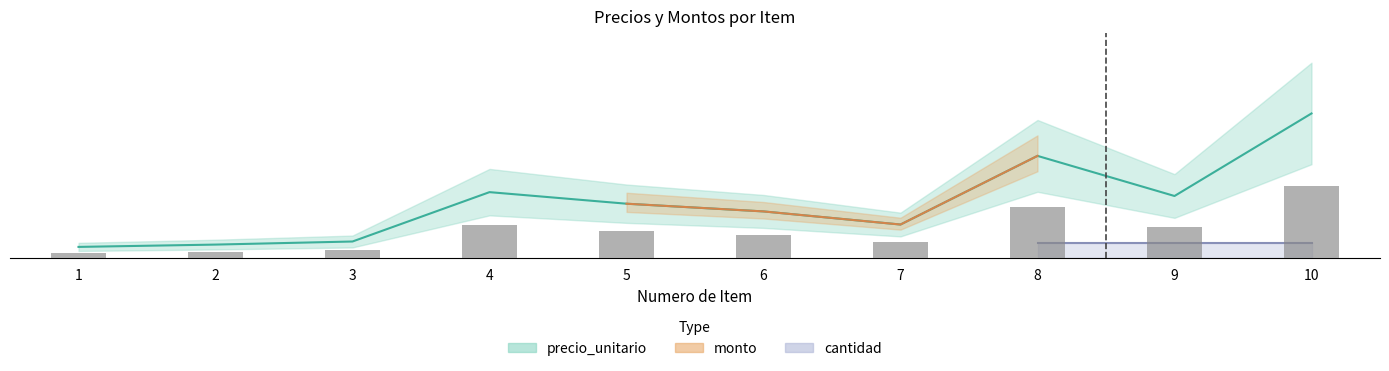

What is the difference between the precio_unitario values at 1 and 2?

30000.0